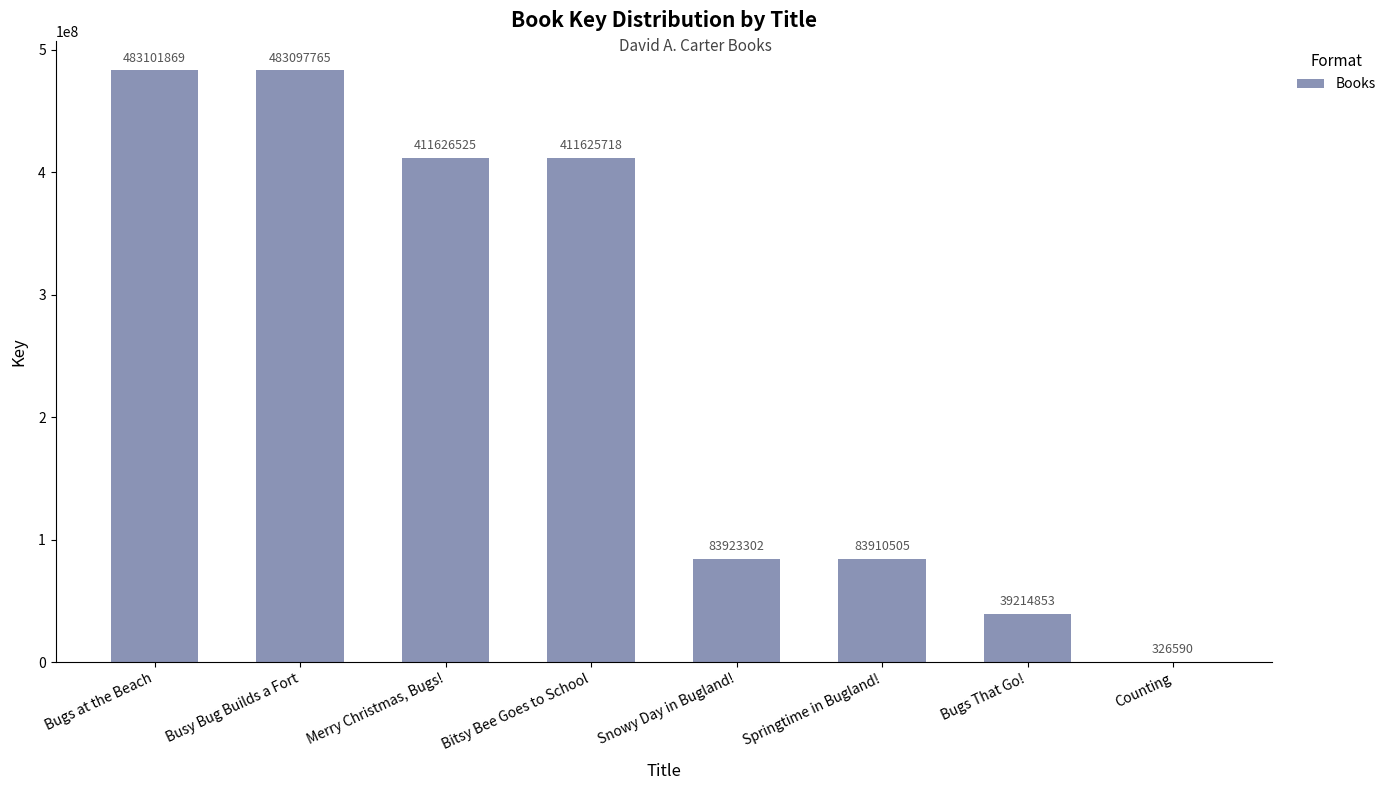

Reading right to left, transcribe all the data shown in this chart.

Counting=326590	Bugs That Go!=39214853	Springtime in Bugland!=83910505	Snowy Day in Bugland!=83923302	Bitsy Bee Goes to School=411625718	Merry Christmas, Bugs!=411626525	Busy Bug Builds a Fort=483097765	Bugs at the Beach=483101869